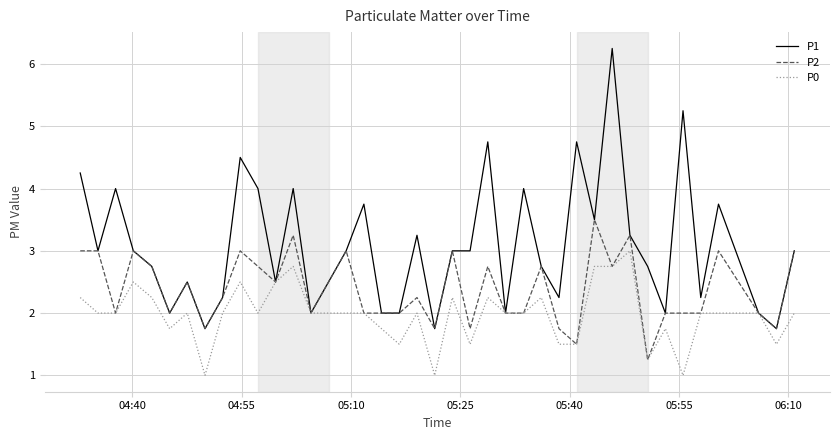

Which series has the largest range (max minus min)?

P1